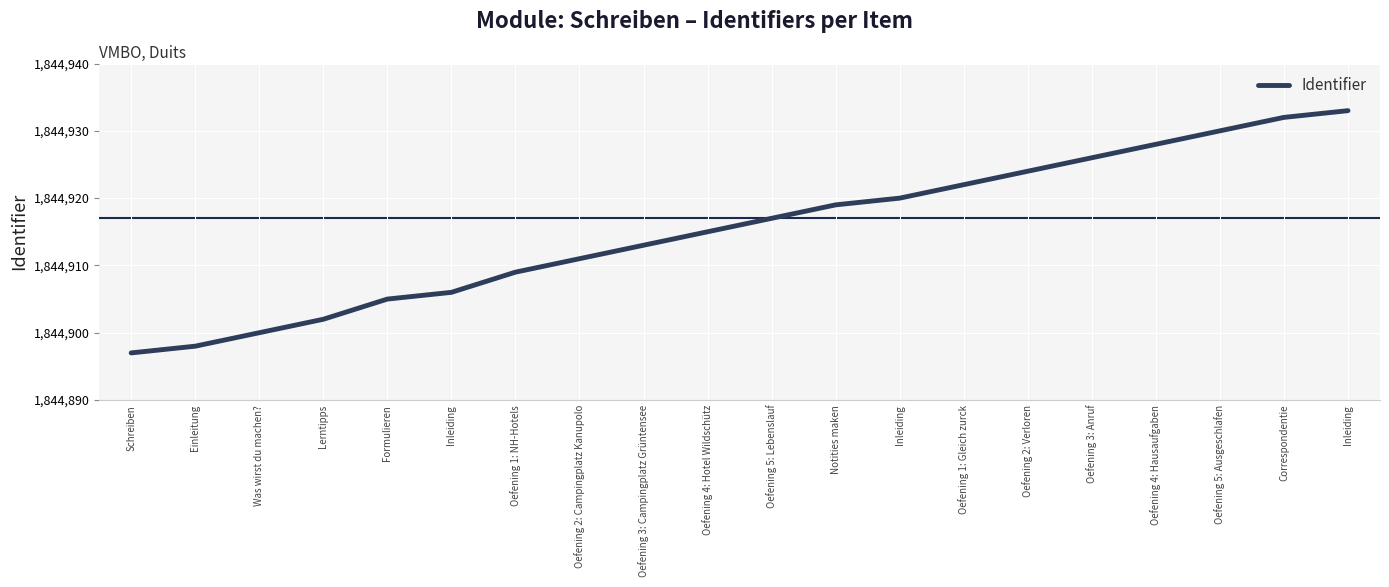

List the labels in order of value, smallest first.

Schreiben, Einleitung, Was wirst du machen?, Lerntipps, Formulieren, Inleiding, Oefening 1: NH-Hotels, Oefening 2: Campingplatz Kanupolo, Oefening 3: Campingplatz Grüntensee, Oefening 4: Hotel Wildschütz, Oefening 5: Lebenslauf, Notities maken, Inleiding, Oefening 1: Gleich zurck, Oefening 2: Verloren, Oefening 3: Anruf, Oefening 4: Hausaufgaben, Oefening 5: Ausgeschlafen, Correspondentie, Inleiding